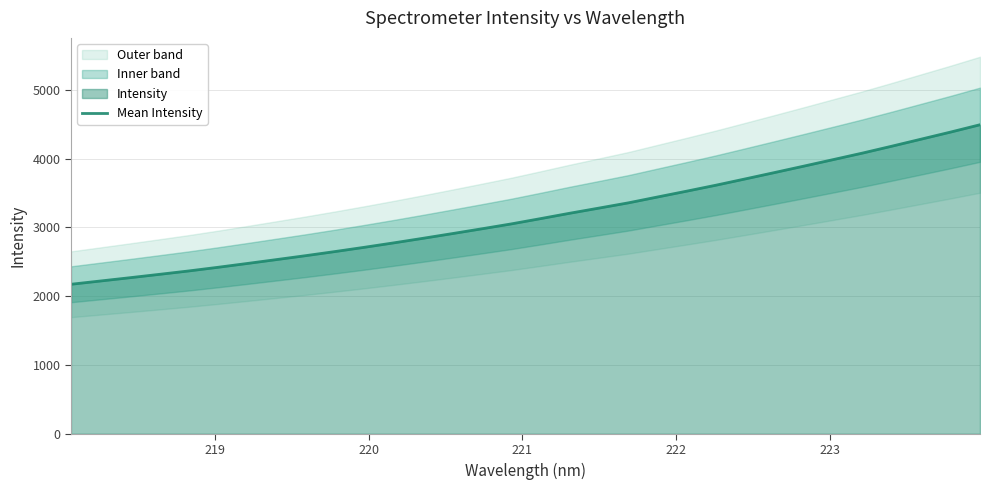

What is the minimum value for Mean Intensity?

2173.7